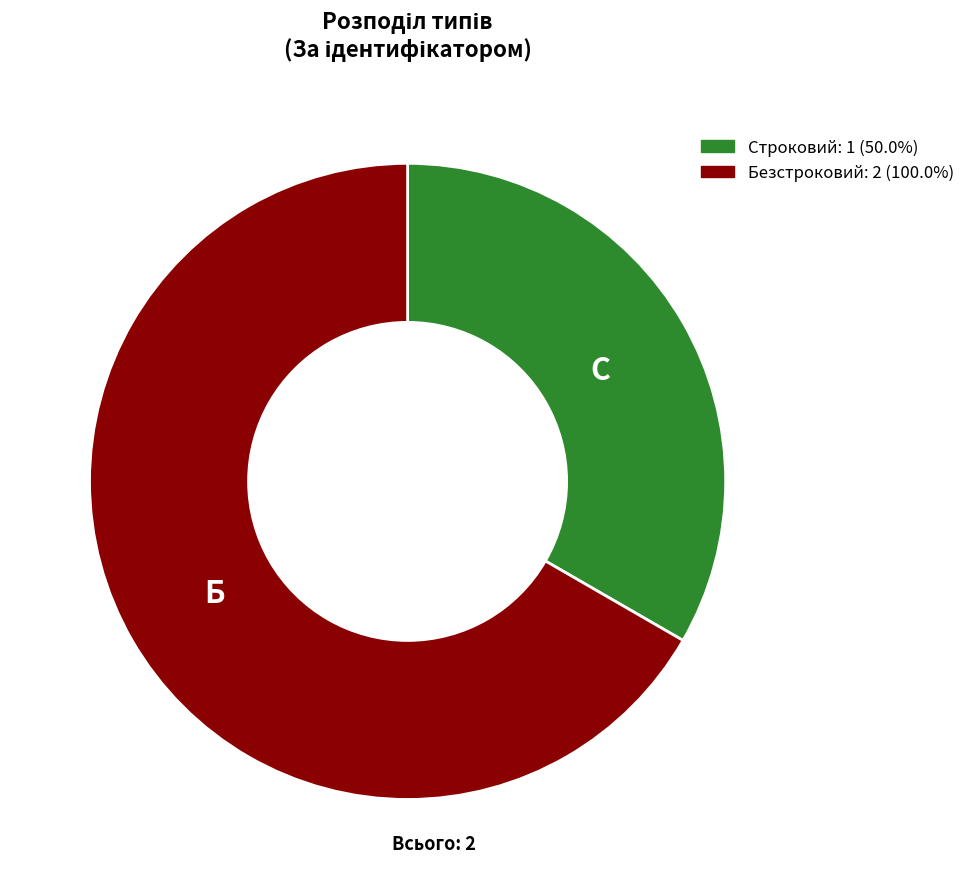

Count the number of slices in the pie.

2